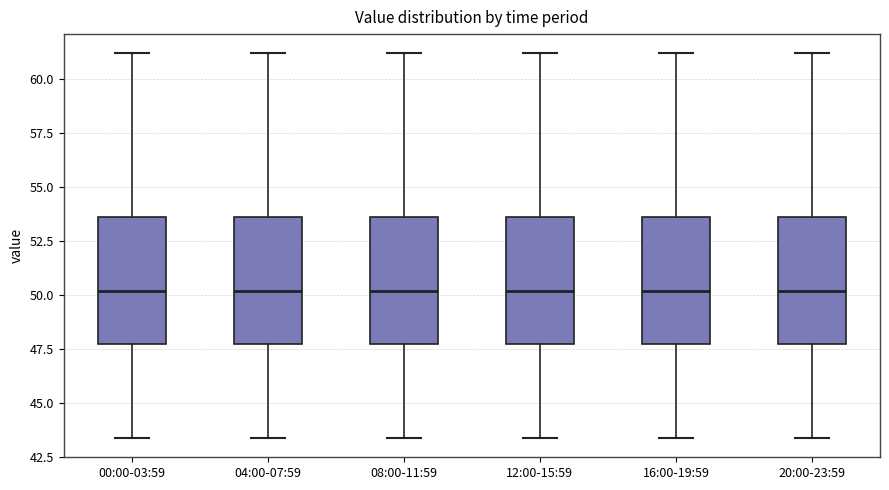

Reading left to right, transcribe this box plot: for each box, give where its median line is, the range the box spans, and where its two whiskers end, as read against the y-axis. The values are not printed on the chart, so give them approximately, as read against the axis.

00:00-03:59: median 50.0, box 47.5 to 53.5, whiskers 43.5 to 61.0
04:00-07:59: median 50.0, box 47.5 to 53.5, whiskers 43.5 to 61.0
08:00-11:59: median 50.0, box 47.5 to 53.5, whiskers 43.5 to 61.0
12:00-15:59: median 50.0, box 47.5 to 53.5, whiskers 43.5 to 61.0
16:00-19:59: median 50.0, box 47.5 to 53.5, whiskers 43.5 to 61.0
20:00-23:59: median 50.0, box 47.5 to 53.5, whiskers 43.5 to 61.0